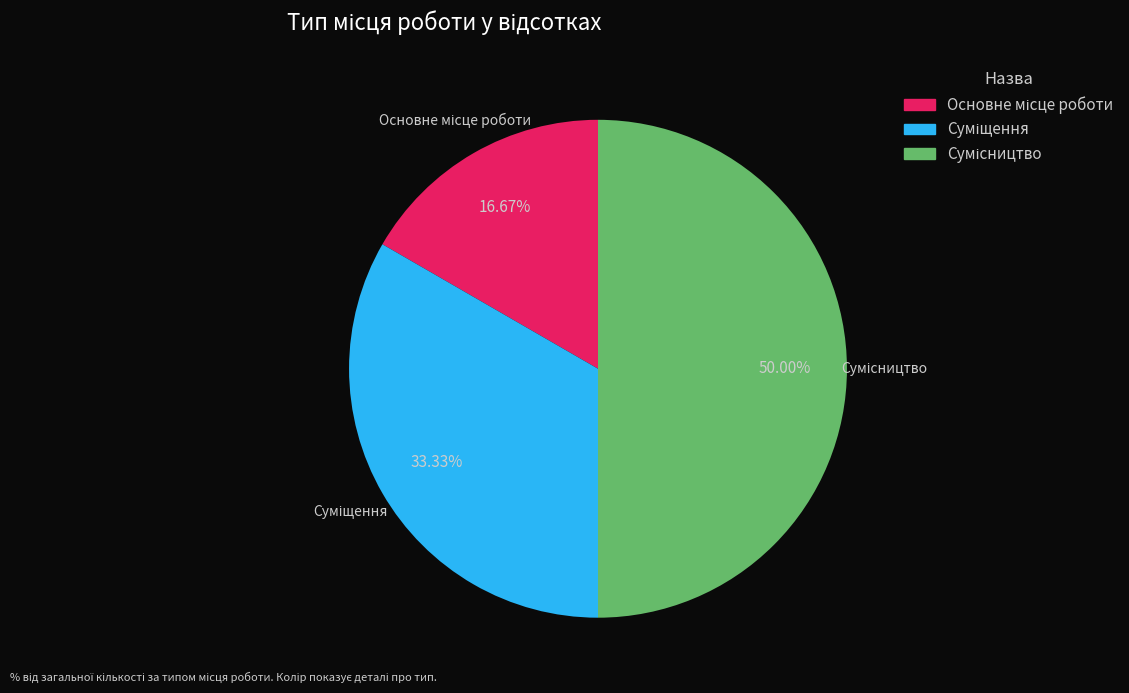

How many segments does this pie chart have?

3